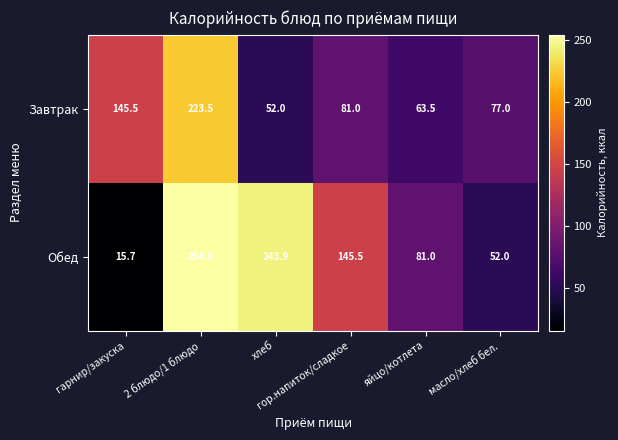

What is the lowest value of the Завтрак series?

52.0